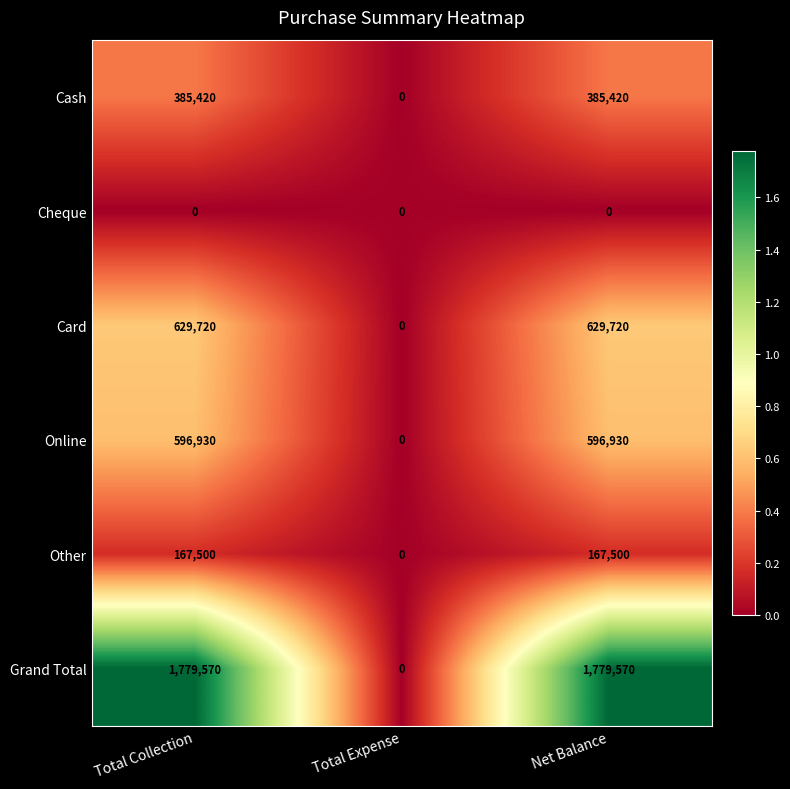

At Net Balance, list the series in order from smallest to largest.

Cheque, Other, Cash, Online, Card, Grand Total